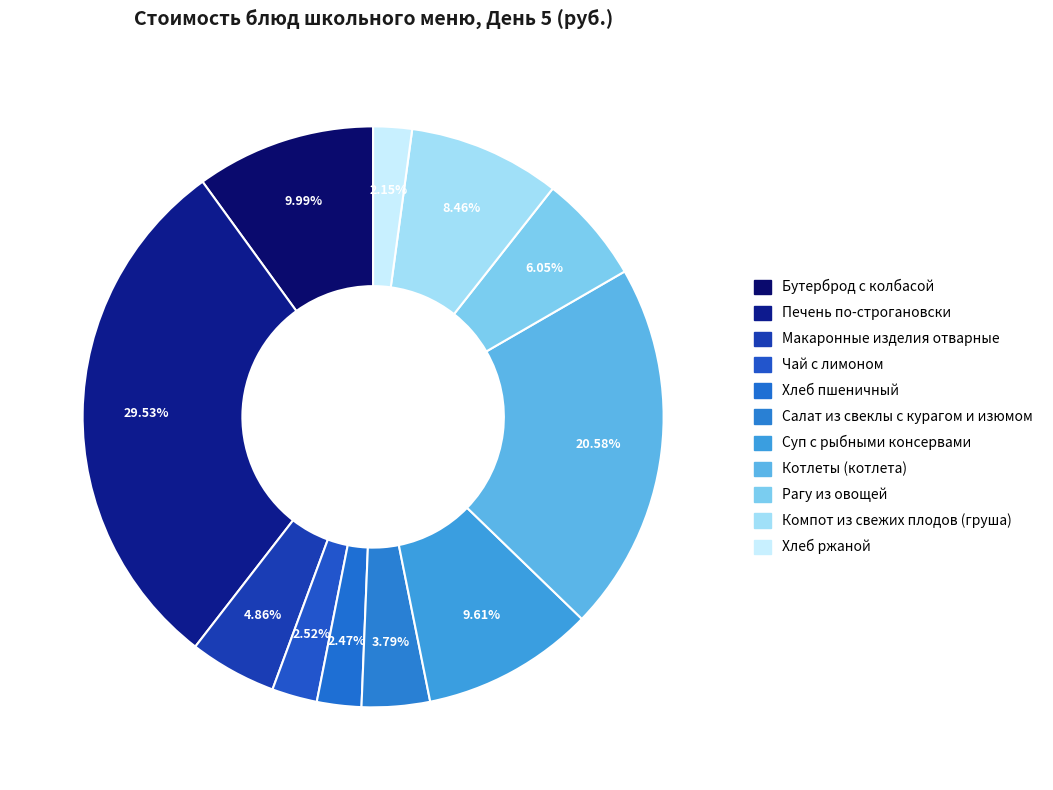

To the nearest percent, what portion does Рагу из овощей represent?

6%